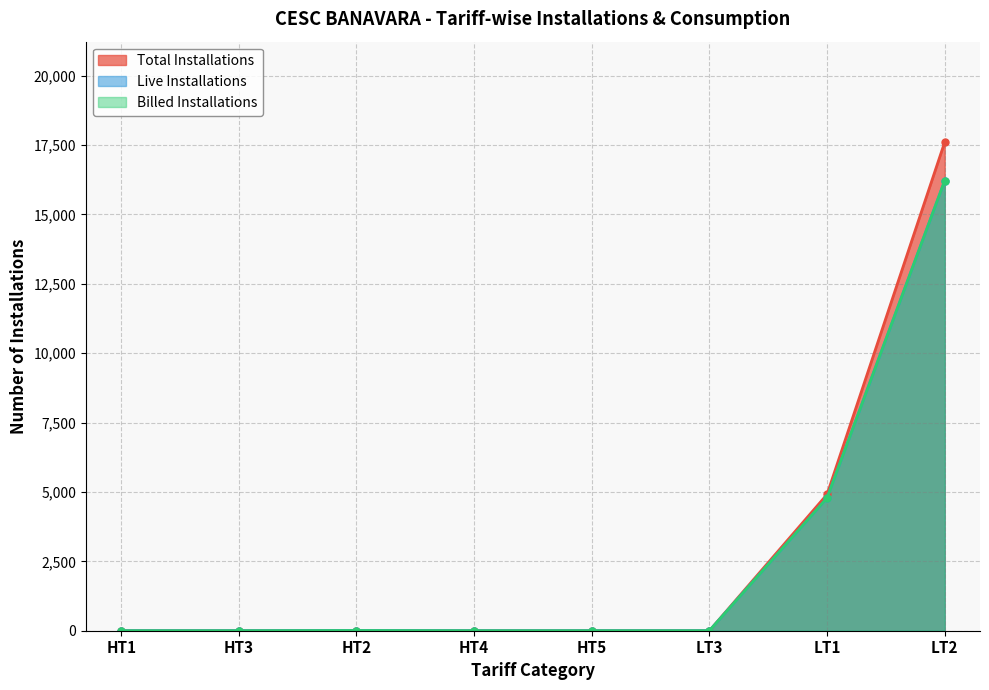

True or false: Live Installations and Total Installations cross at least once.

False